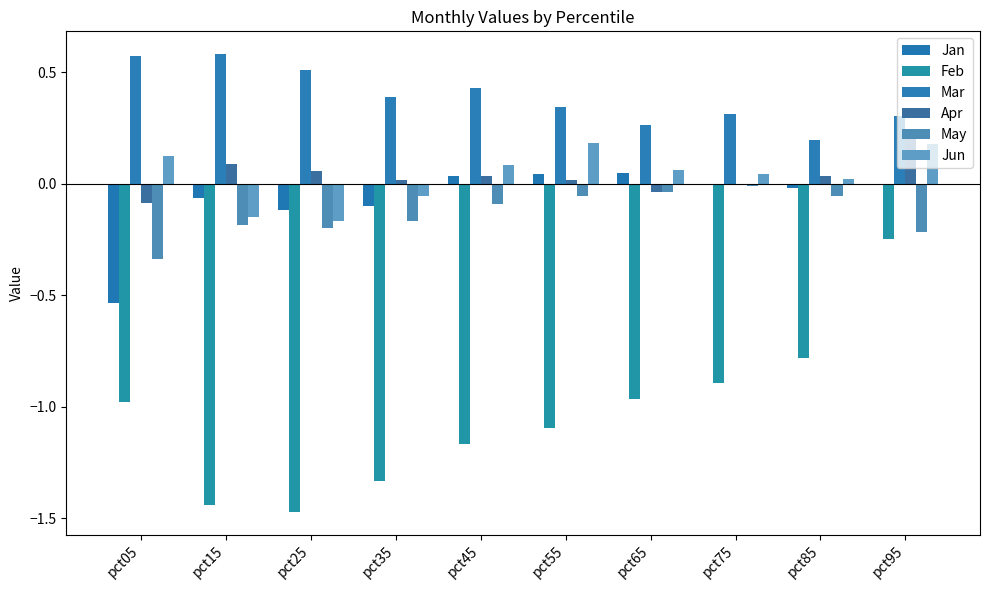

The value of Mar at pct75 is 0.2. True or false?

False